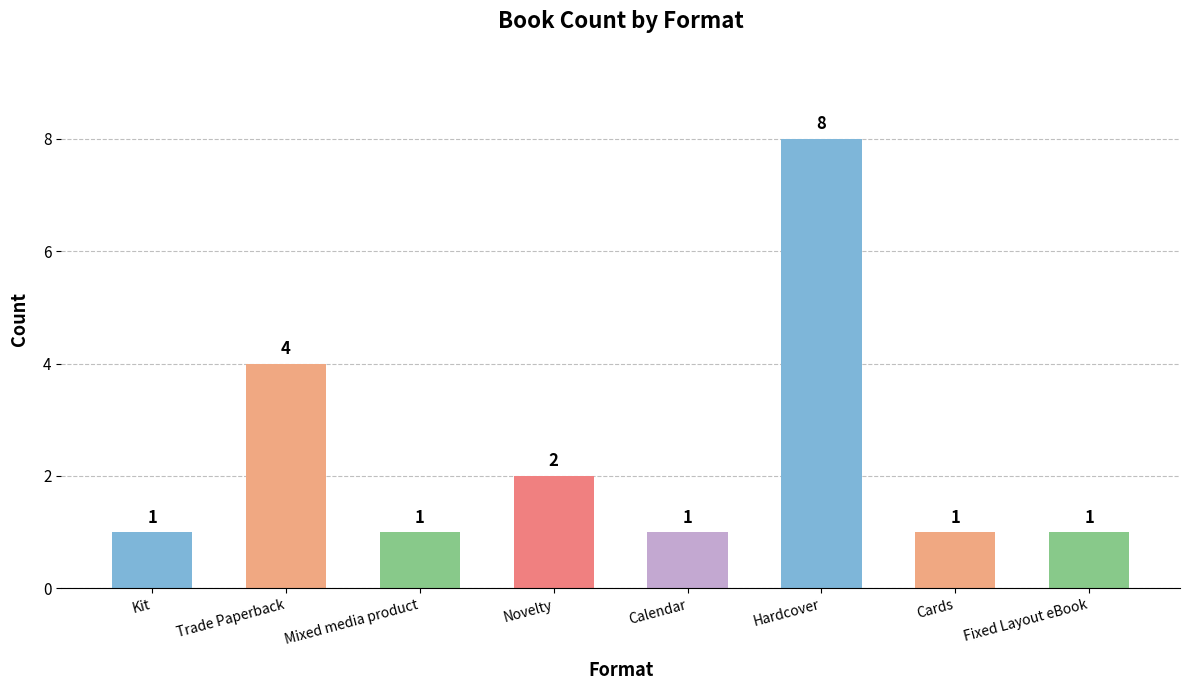

What is the label of the 4th bar from the right?

Calendar